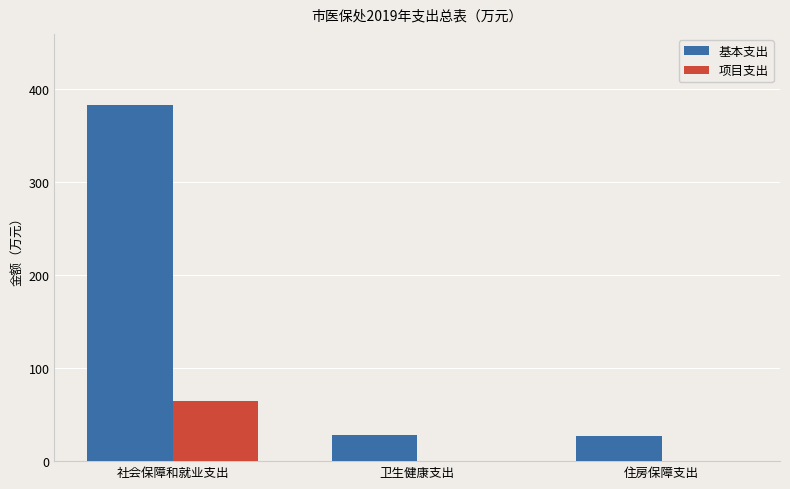

The 基本支出 series shows 158.9 at 社会保障和就业支出. True or false?

False